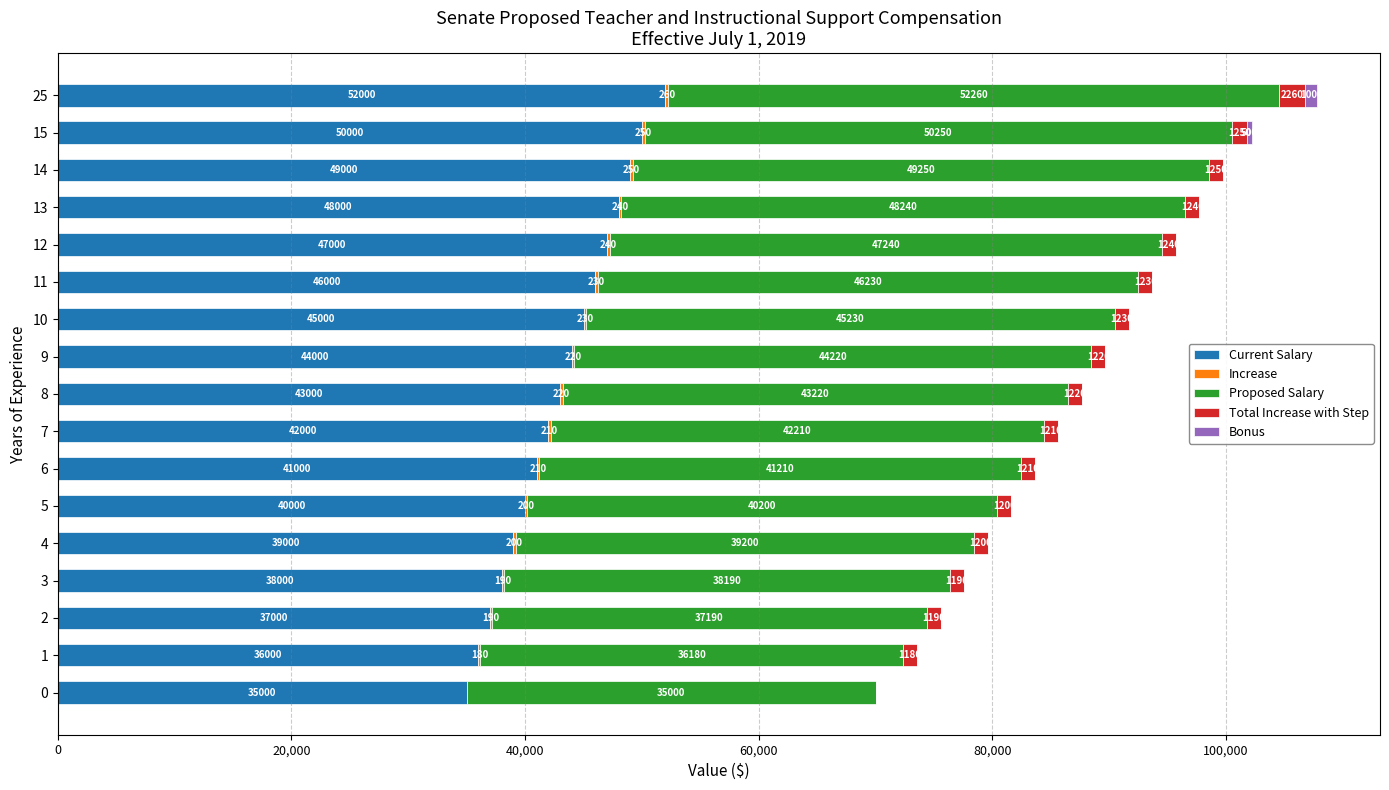

At which label does Current Salary reach its peak?

25